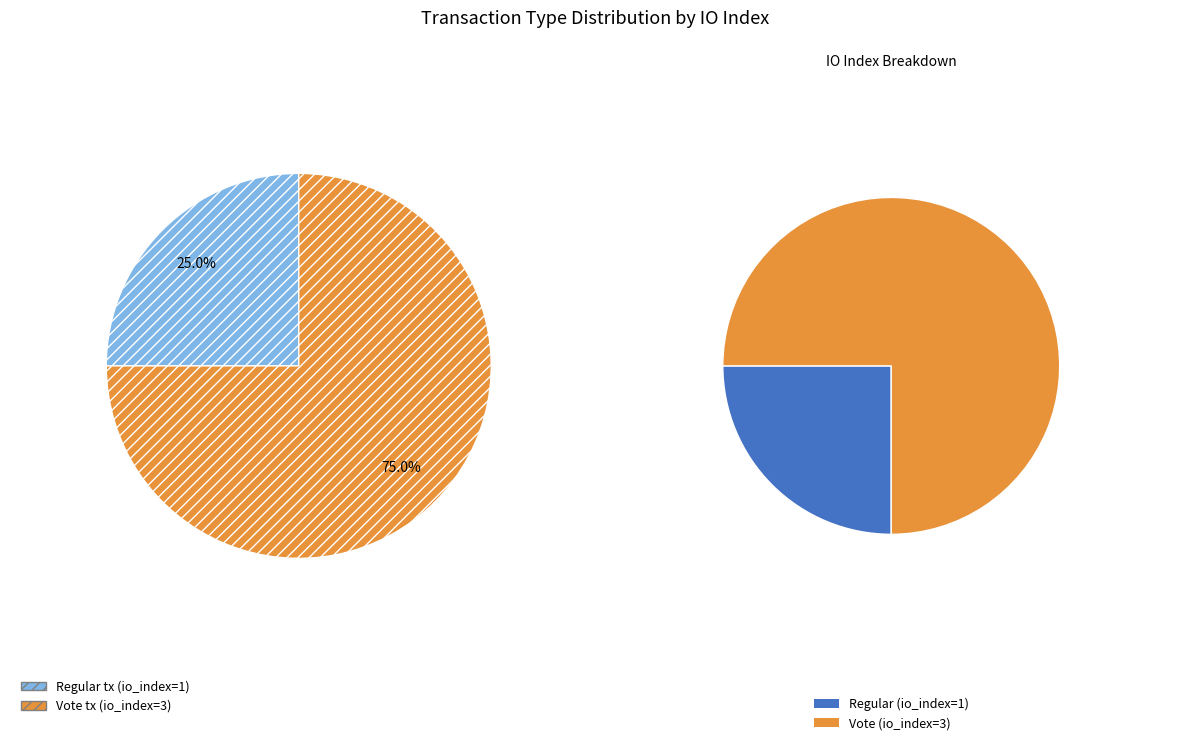

To the nearest percent, what is the difference between the Regular and Vote slice percentages?

50%